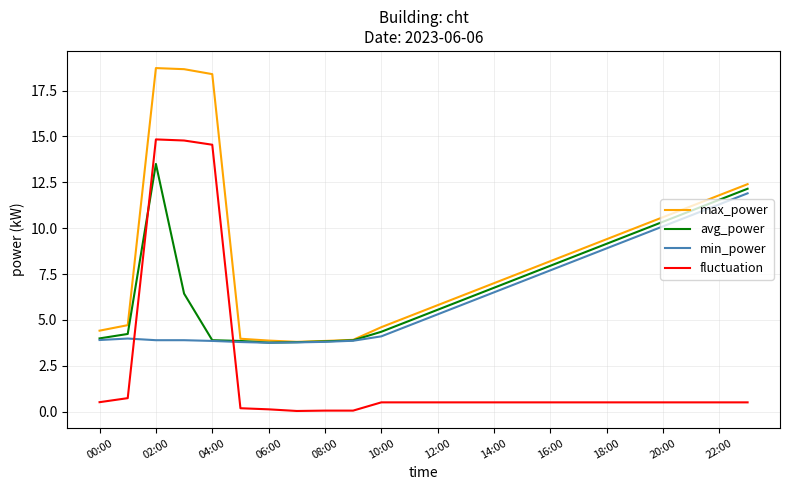

What is the highest value of the min_power series?

11.9